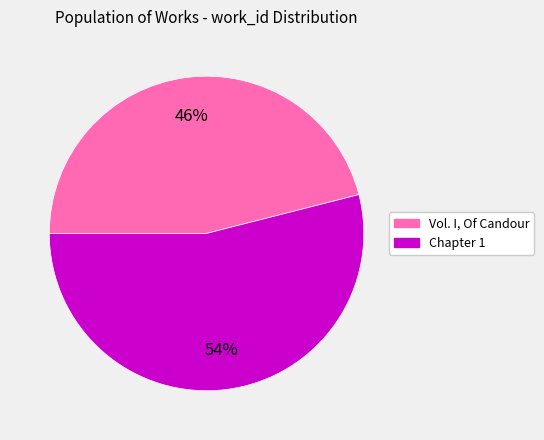

Rank the categories by value from highest to lowest.

Chapter 1, Vol. I, Of Candour